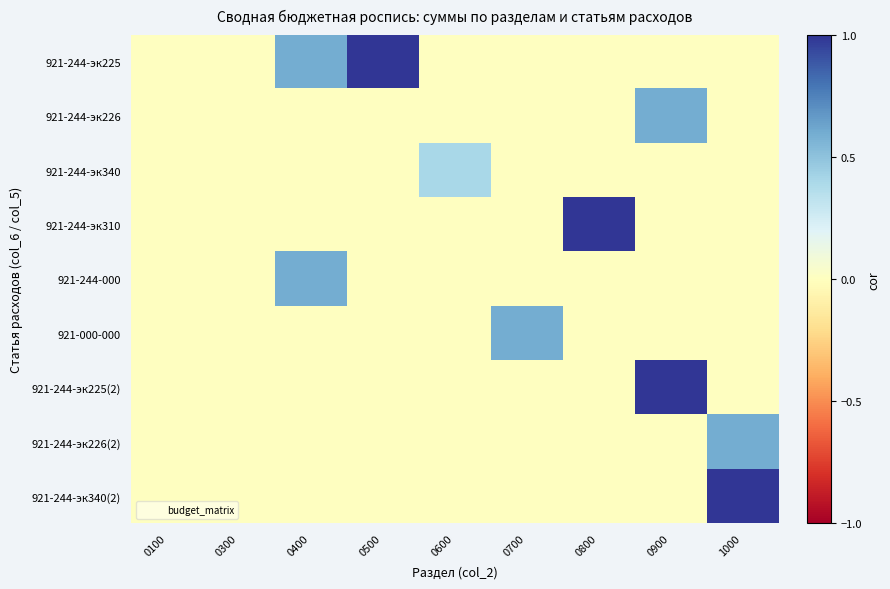

Reading left to right, list all the values displayed in this chart.

921-244-эк225: 0100=0.0	0300=0.0	0400=0.6	0500=1.0	0600=0.0	0700=0.0	0800=0.0	0900=0.0	1000=0.0
921-244-эк226: 0100=0.0	0300=0.0	0400=0.0	0500=0.0	0600=0.0	0700=0.0	0800=0.0	0900=0.6	1000=0.0
921-244-эк340: 0100=0.0	0300=0.0	0400=0.0	0500=0.0	0600=0.4	0700=0.0	0800=0.0	0900=0.0	1000=0.0
921-244-эк310: 0100=0.0	0300=0.0	0400=0.0	0500=0.0	0600=0.0	0700=0.0	0800=1.0	0900=0.0	1000=0.0
921-244-000: 0100=0.0	0300=0.0	0400=0.6	0500=0.0	0600=0.0	0700=0.0	0800=0.0	0900=0.0	1000=0.0
921-000-000: 0100=0.0	0300=0.0	0400=0.0	0500=0.0	0600=0.0	0700=0.6	0800=0.0	0900=0.0	1000=0.0
921-244-эк225(2): 0100=0.0	0300=0.0	0400=0.0	0500=0.0	0600=0.0	0700=0.0	0800=0.0	0900=1.0	1000=0.0
921-244-эк226(2): 0100=0.0	0300=0.0	0400=0.0	0500=0.0	0600=0.0	0700=0.0	0800=0.0	0900=0.0	1000=0.6
921-244-эк340(2): 0100=0.0	0300=0.0	0400=0.0	0500=0.0	0600=0.0	0700=0.0	0800=0.0	0900=0.0	1000=1.0